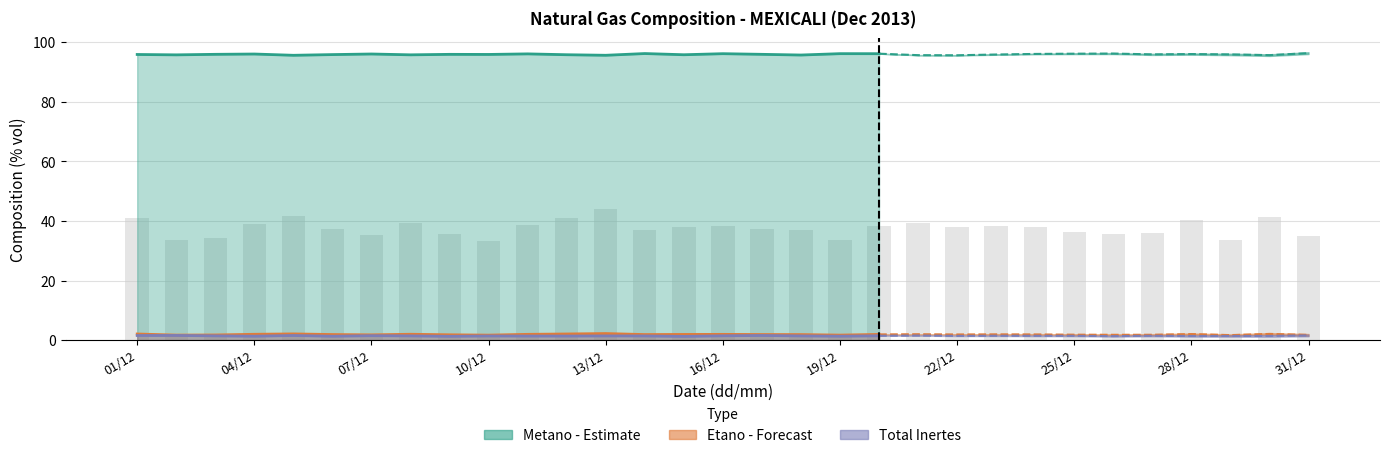

The value of Metano (% vol) at 03/12 is 96.0. True or false?

True